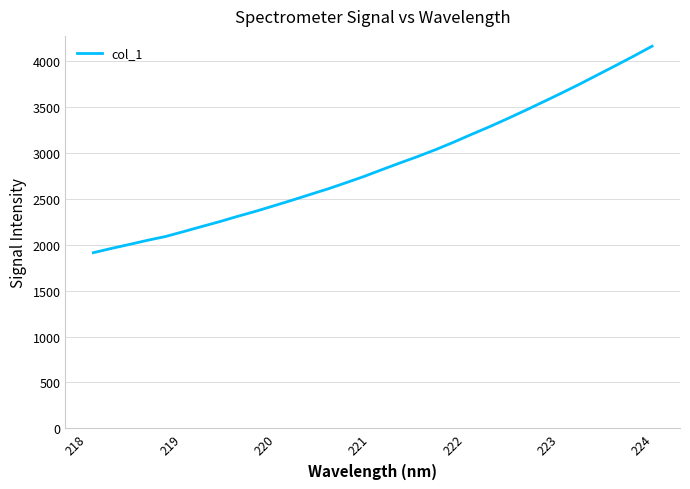

What is the maximum value shown in the chart?

4162.8